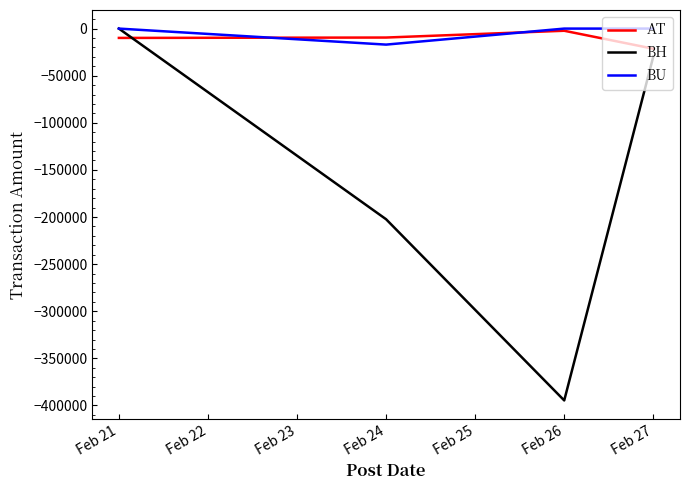

The value of BH at Feb 21 is 0.0. True or false?

True